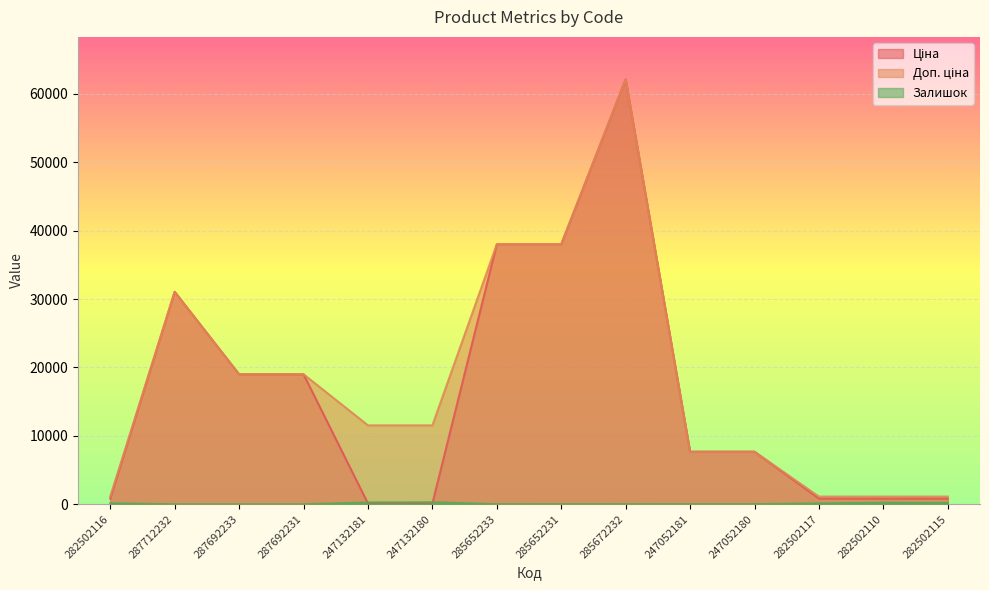

What is the label of the 14th point from the right?

282502116